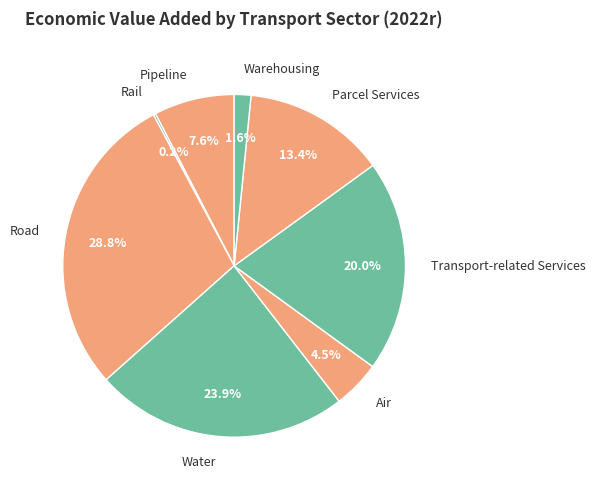

What is the largest slice in the pie chart?

Road